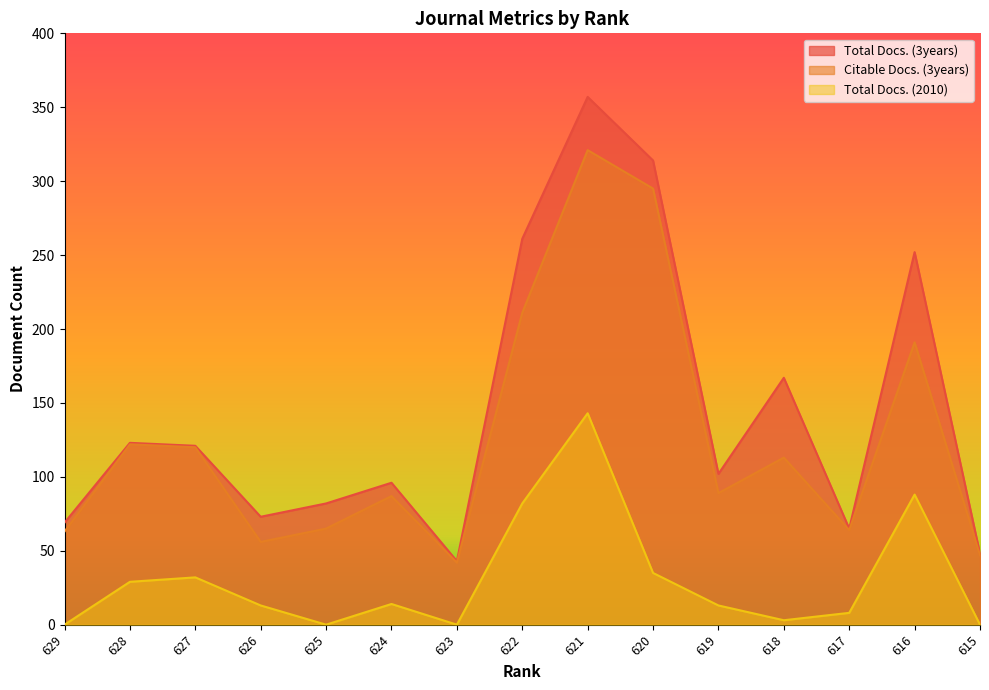

What is the difference between the Total Docs. (2010) values at 629 and 619?

13